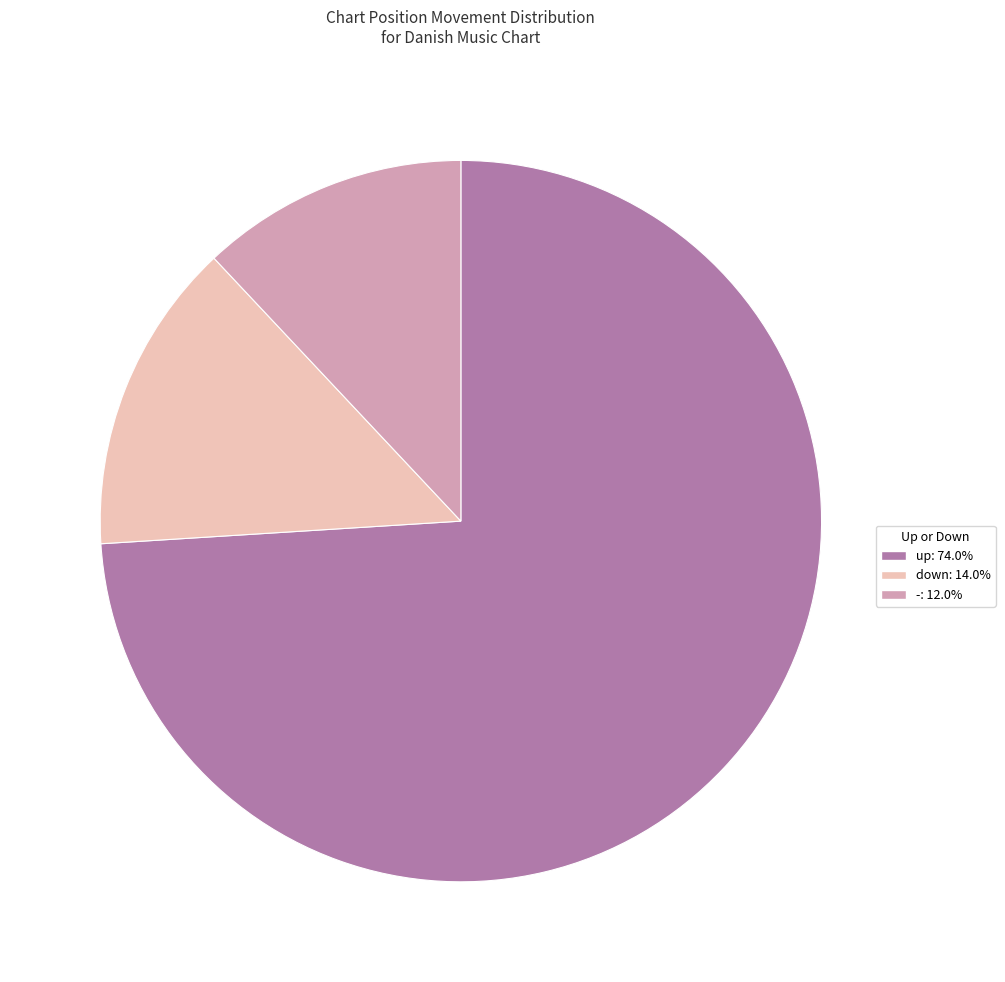

What is the majority slice?

up